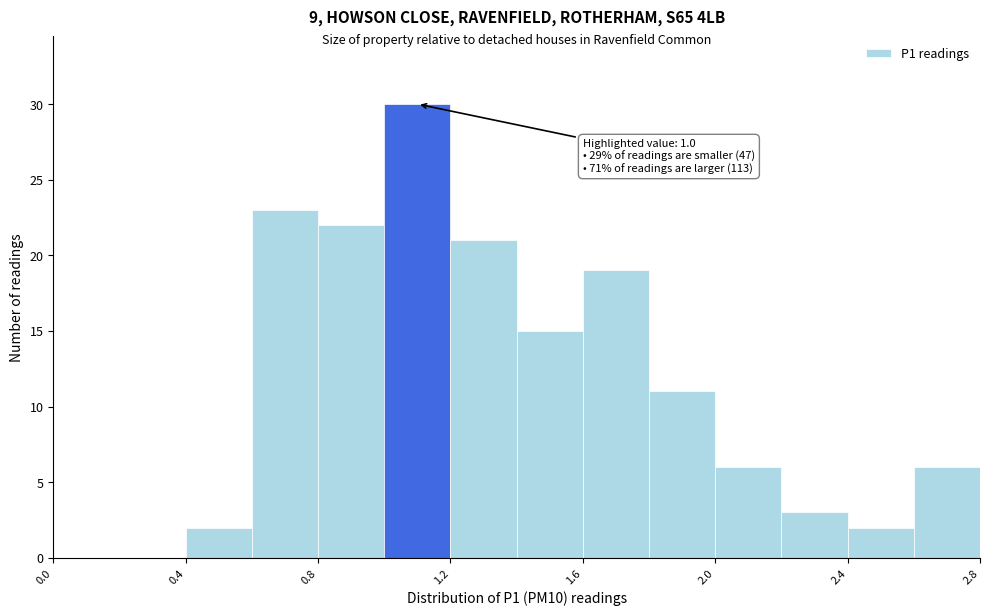

Over which range of the x-axis is the bar tallest?

1.0 to 1.2